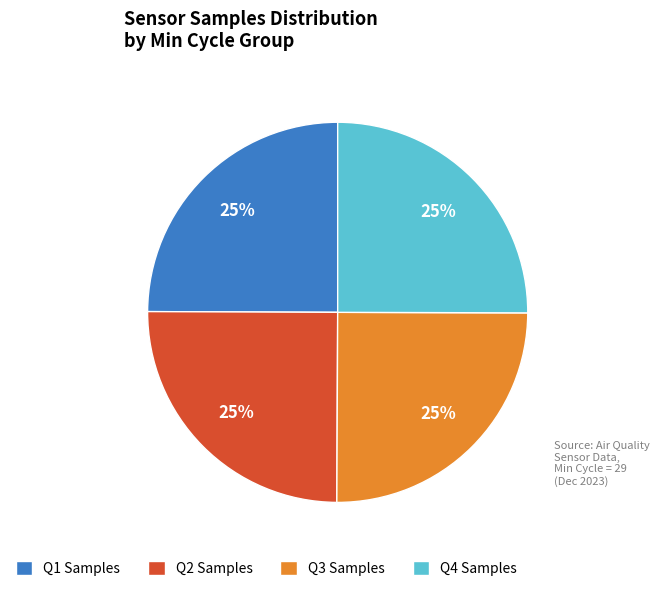

Does Q4 Samples account for over 50% of the chart?

No